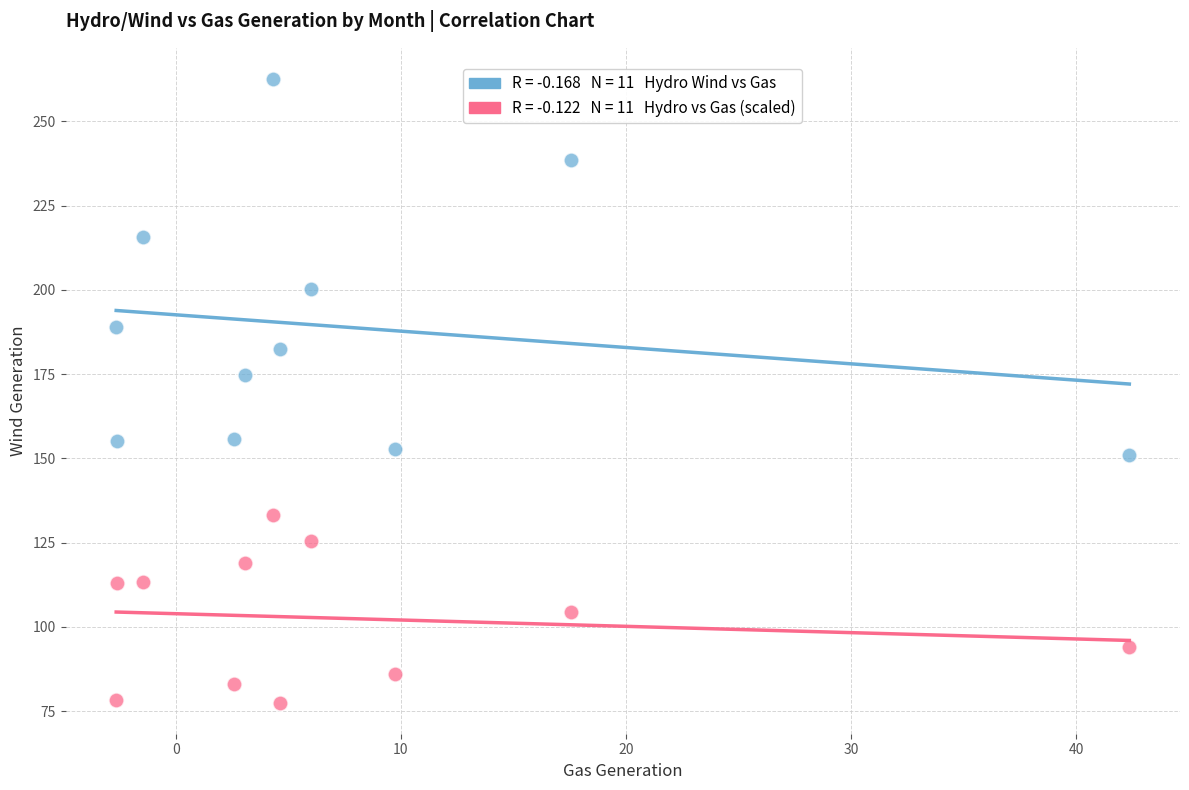

Across all series, what Y value is closest to 170?

174.7